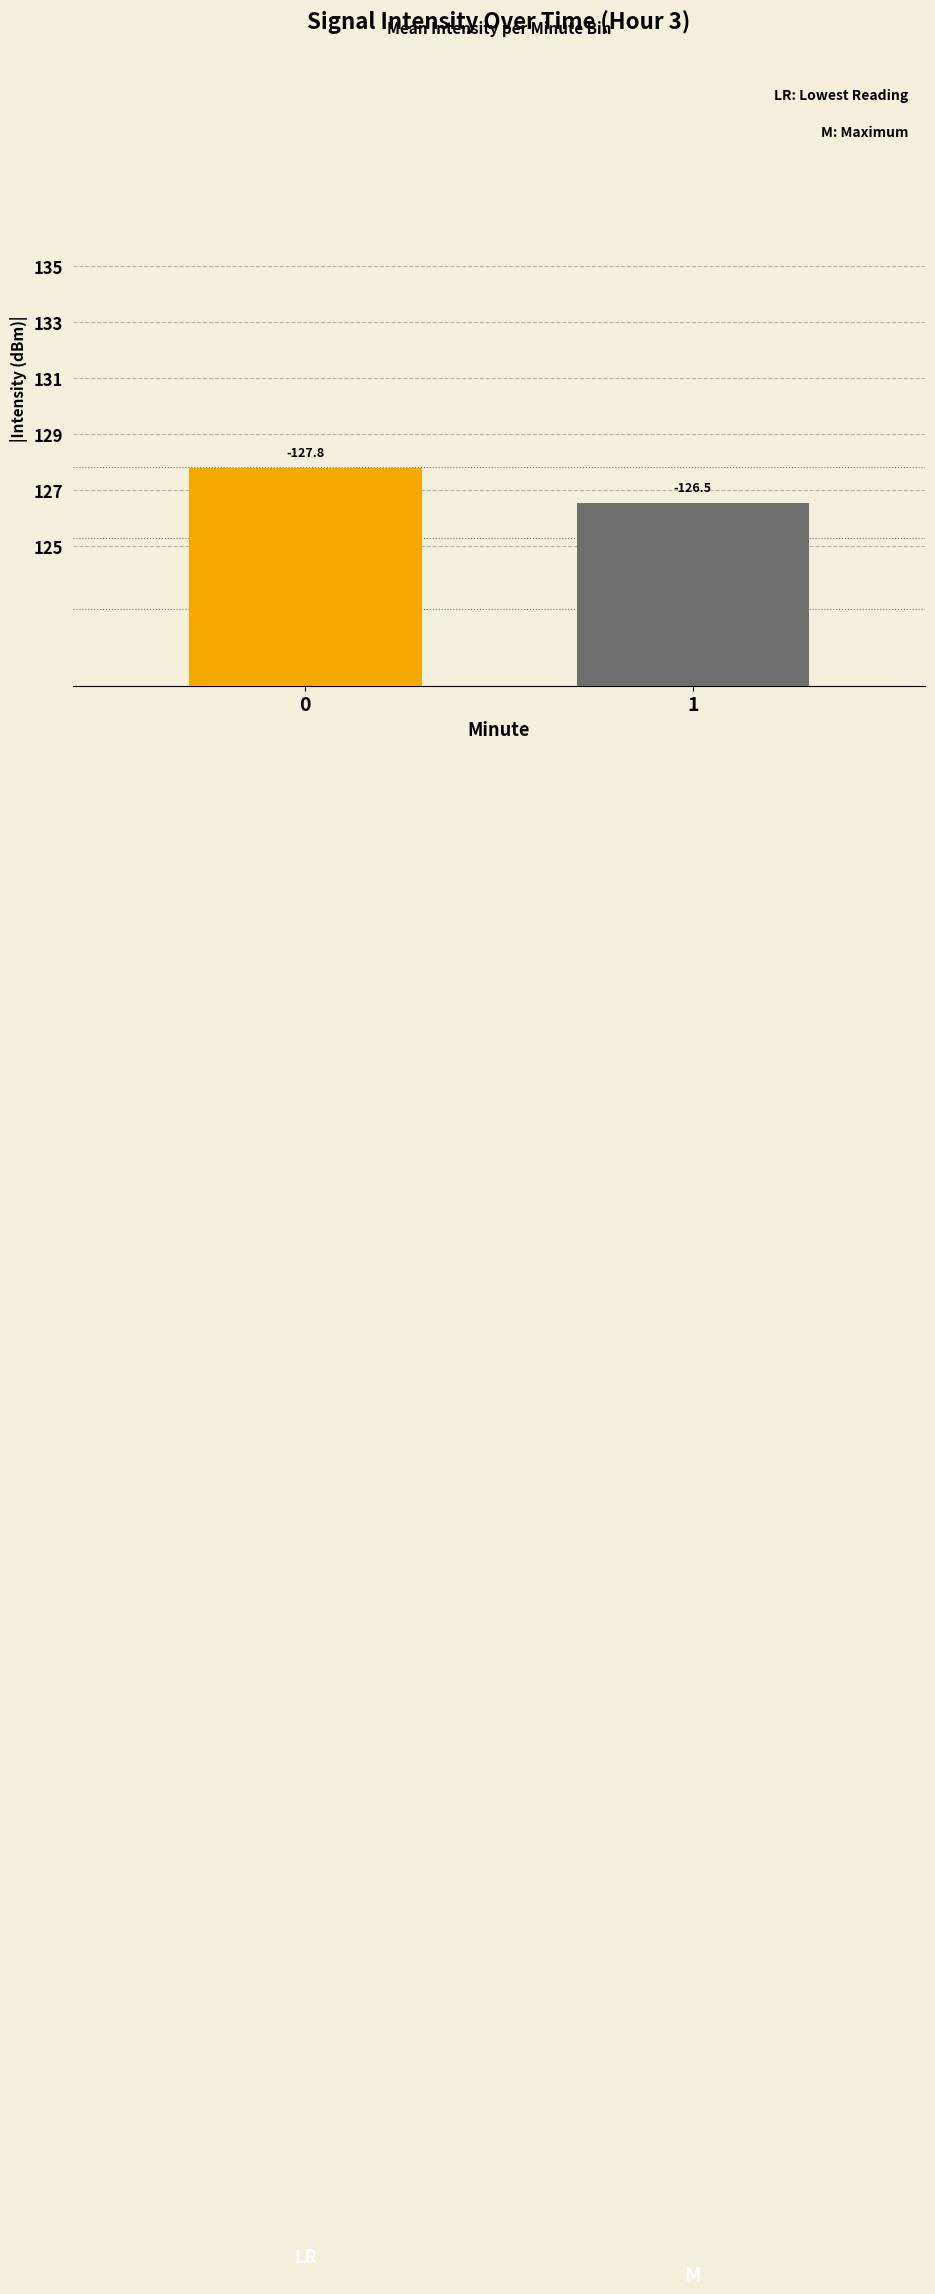

Which category has the lowest value across all series?

1